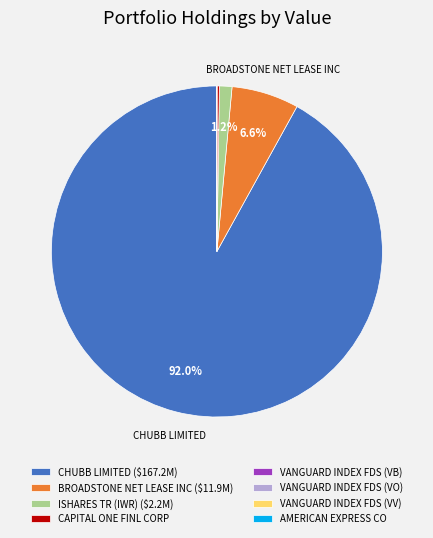

Does any single category account for the majority?

Yes